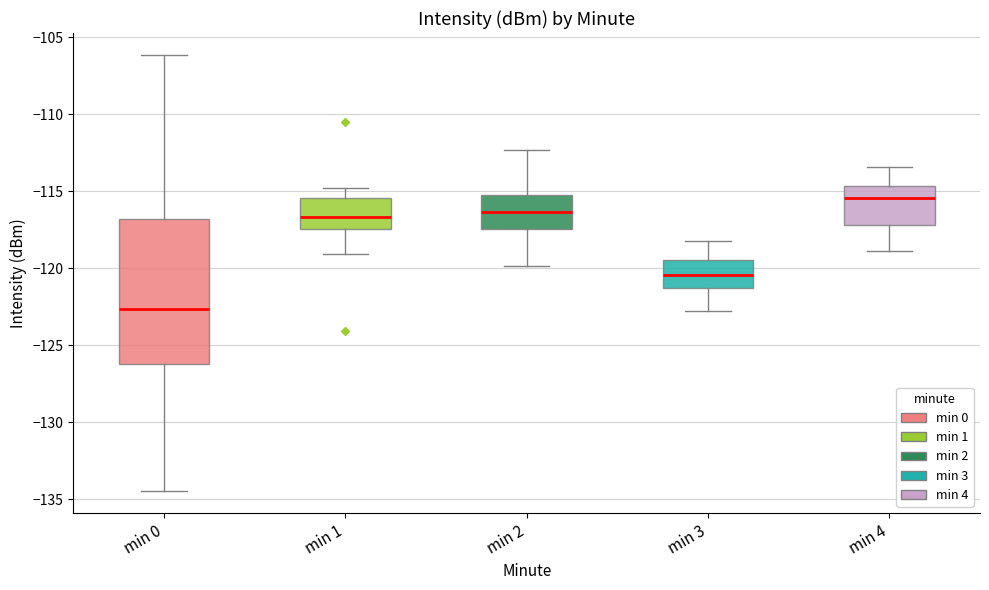

Where is the lower edge of the box for min 0 on the y-axis? The values are not printed on the chart, so give them approximately, as read against the axis.

-126.0